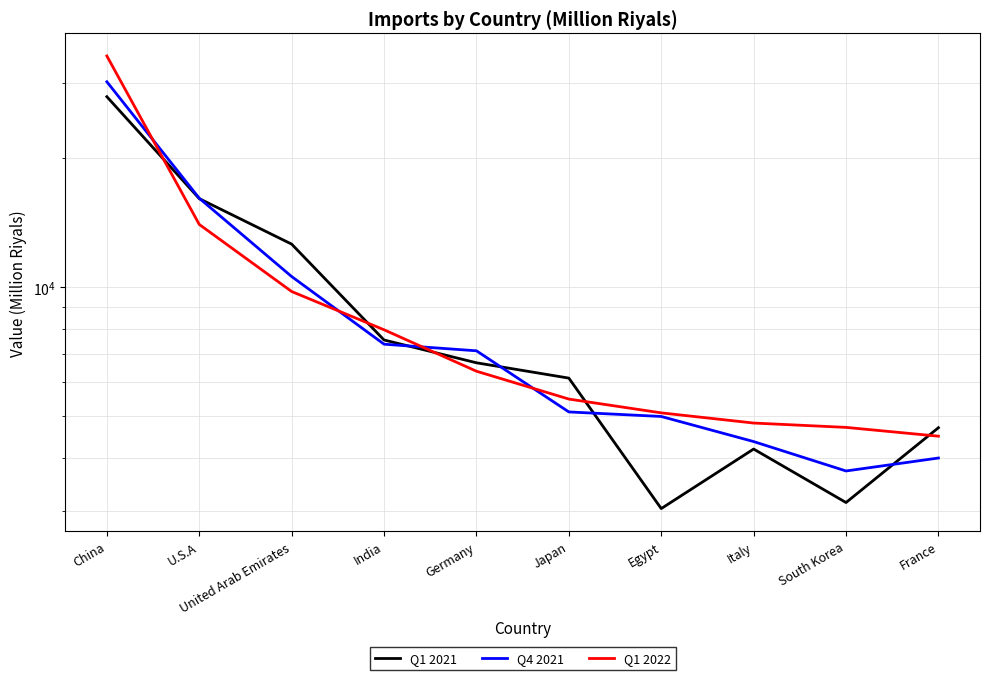

How many lines are shown in the chart?

3